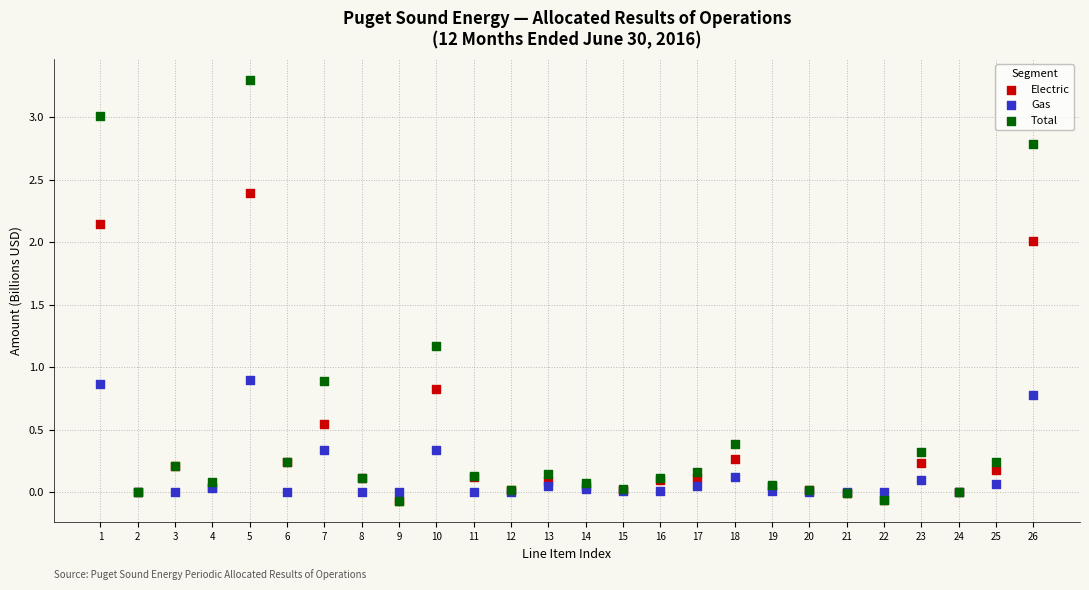

What are all the series names shown in the legend?

Electric, Gas, Total